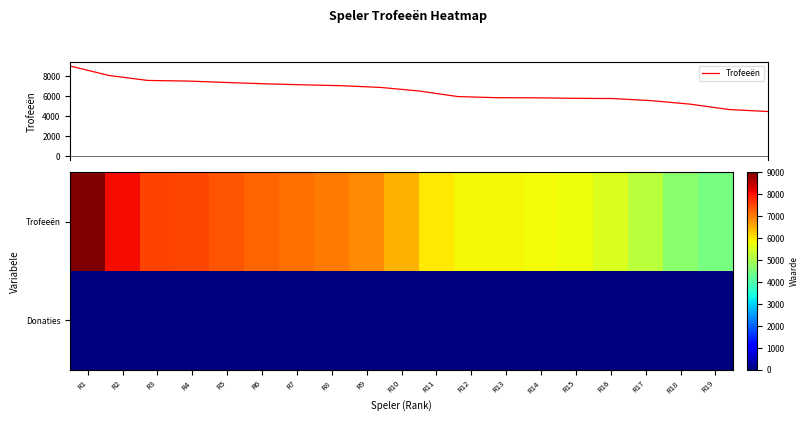

What is the sum of all Trofeeën values?

123106